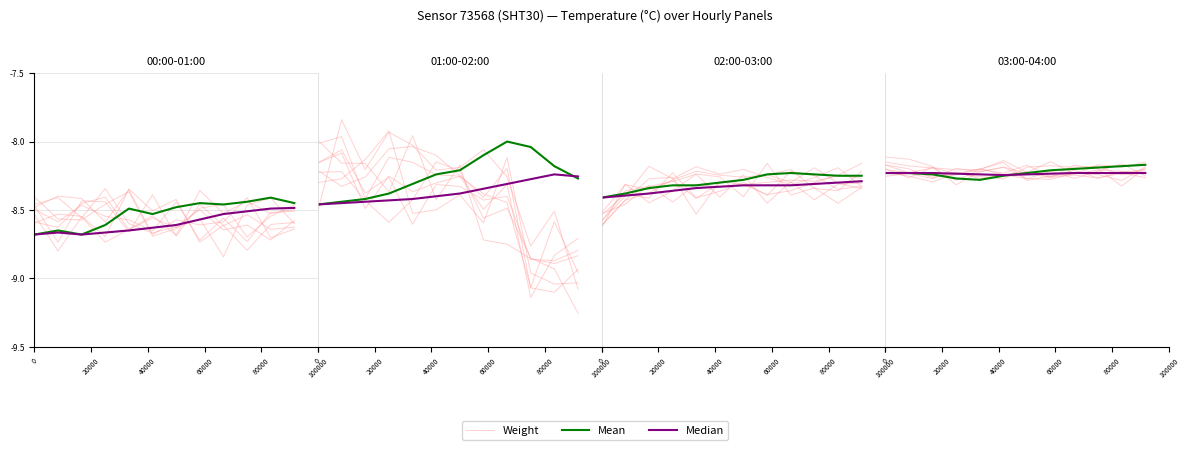

Where is the first local minimum for Weight?

20000